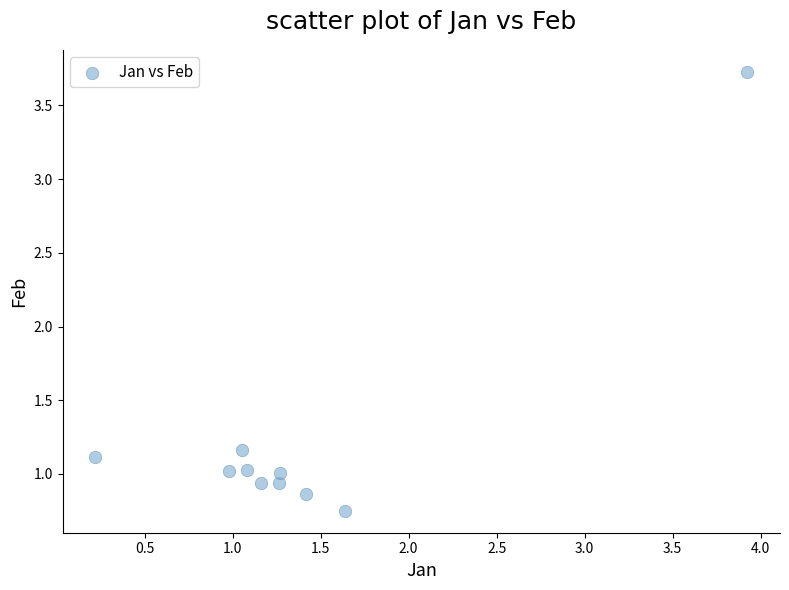

What is the range of Y values (max minus min)?

3.0